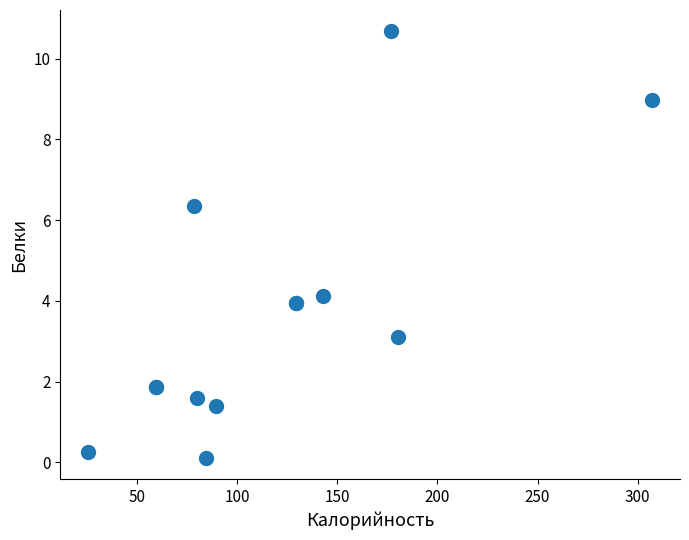

What Y value in the scatter plot is closest to 5?

4.1